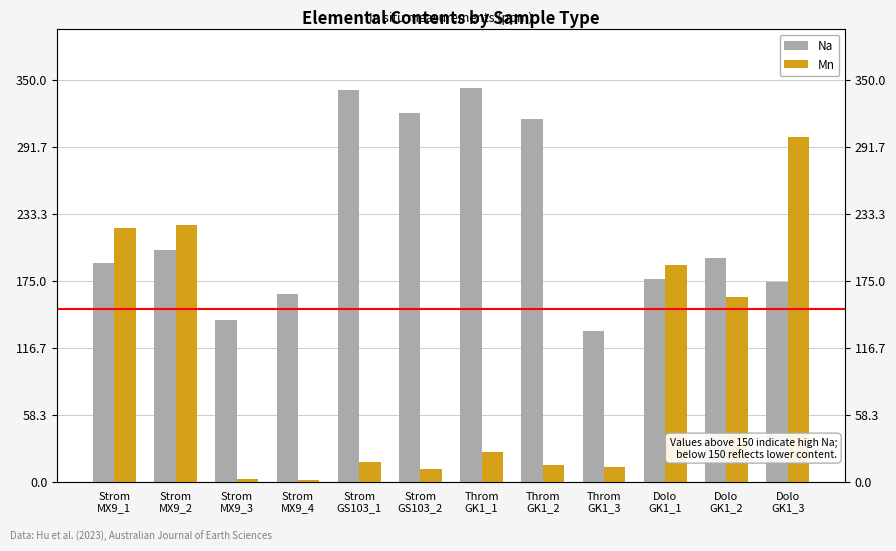

The Mn series shows 288.4 at Dolo
GK1_2. True or false?

False